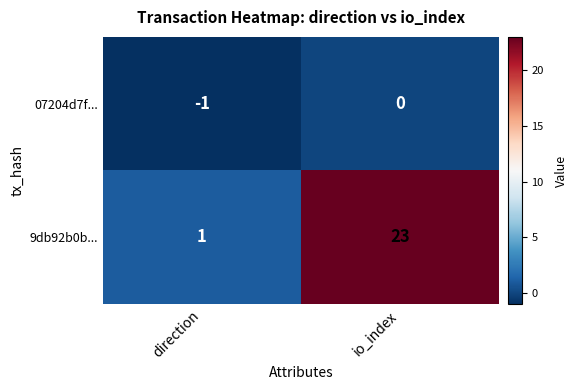

What is the sum of all 9db92b0b... values?

24